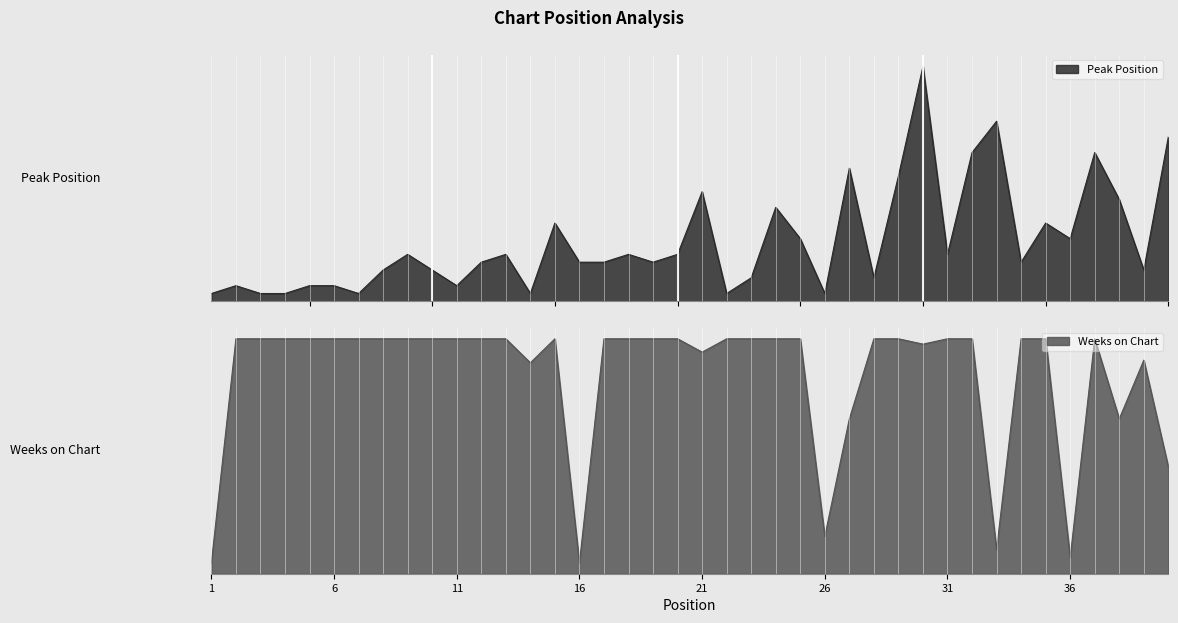

What is the difference between the maximum and minimum values in the Peak Position series?

1.0